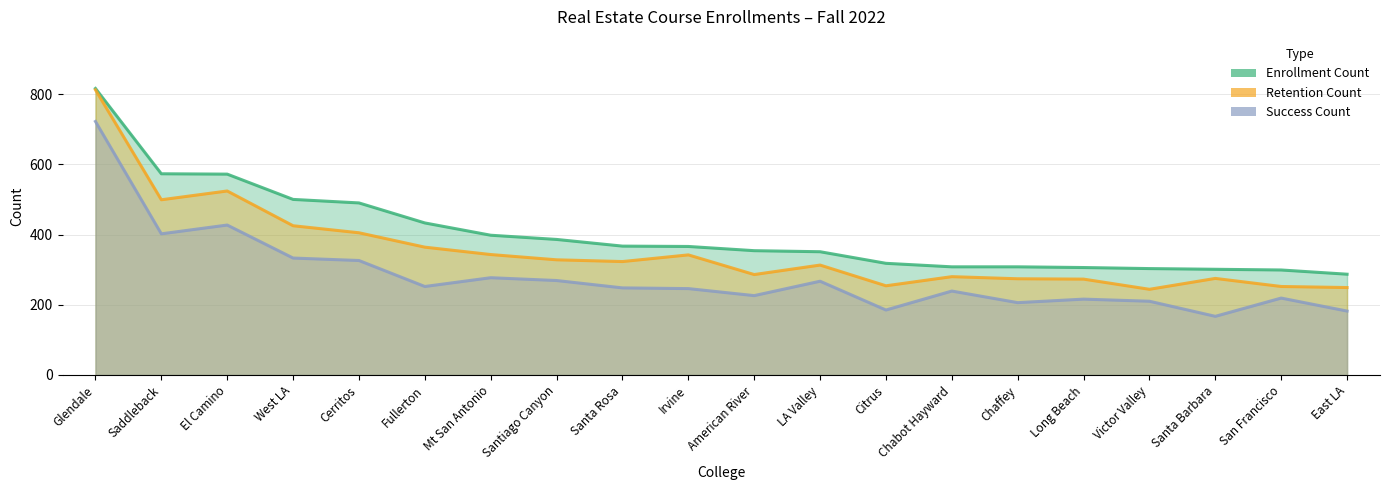

Where is the first local minimum for Success Count?

Saddleback